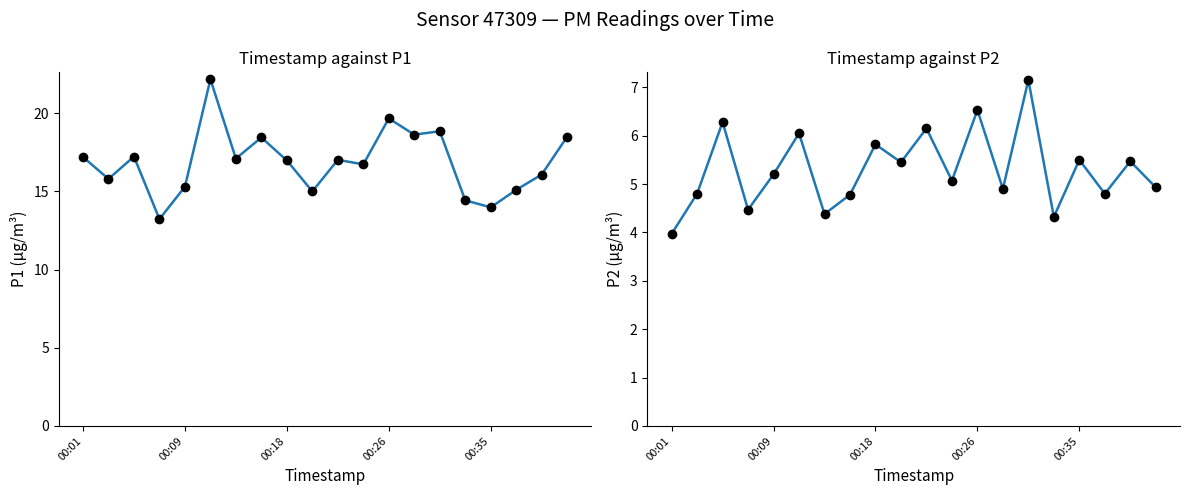

At which category is the sum across all series the highest?

5